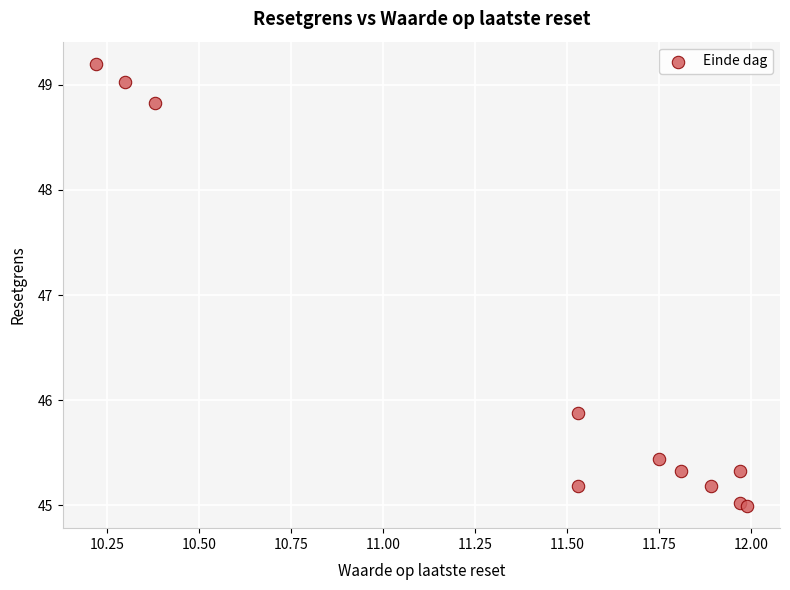

What Y value in the scatter plot is closest to 47?

45.9